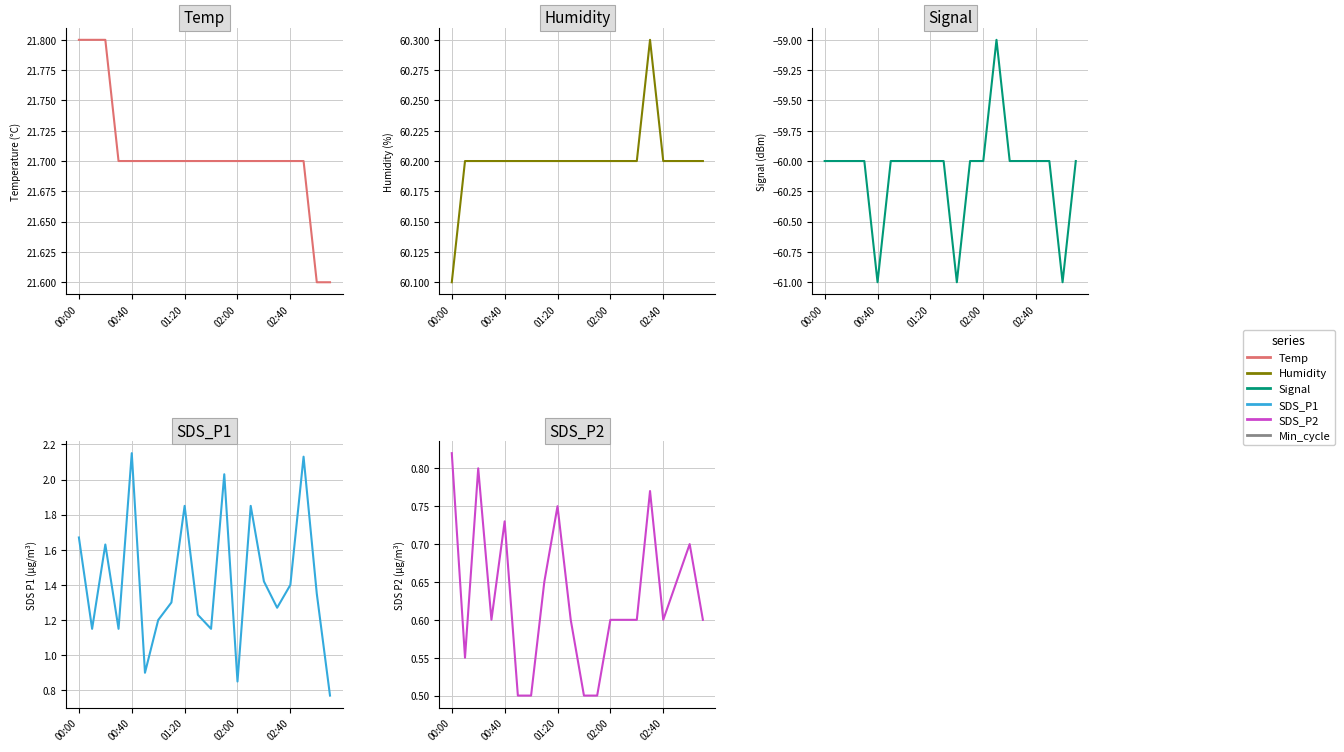

What value does the Humidity series have at 7?

60.2